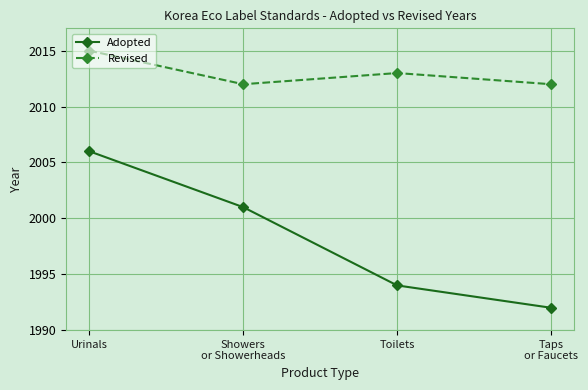

What is the label of the 4th point from the right?

Urinals